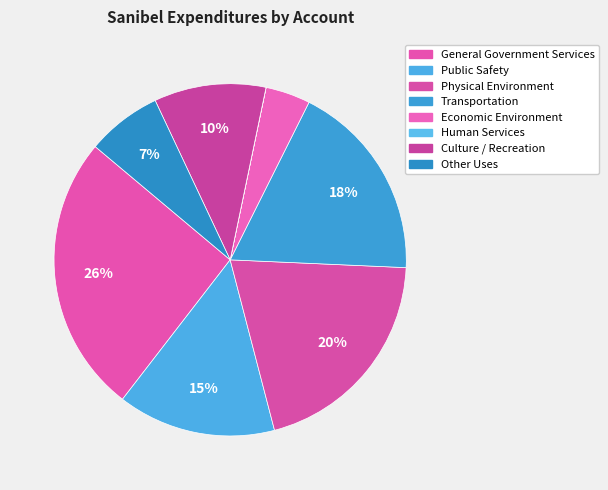

What is the total percentage of Culture / Recreation and Transportation?

28.6%